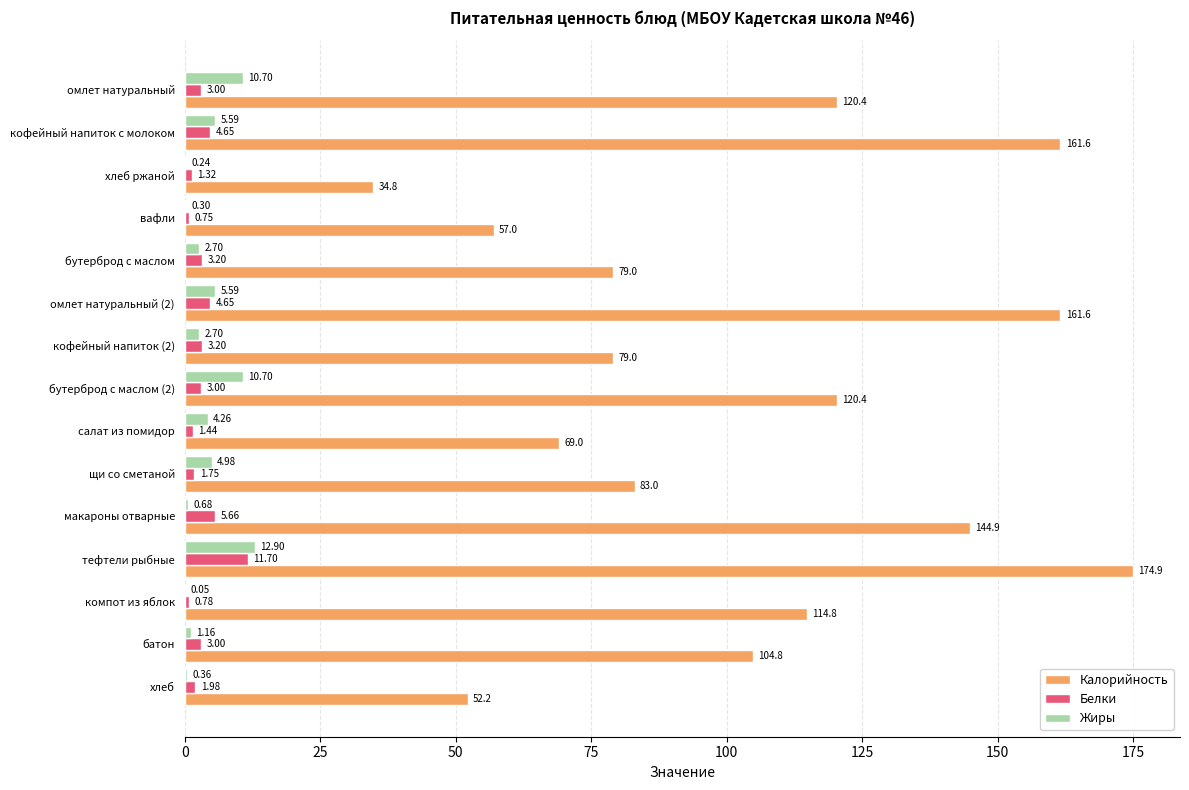

What is the total value across all series at кофейный напиток с молоком?

171.8